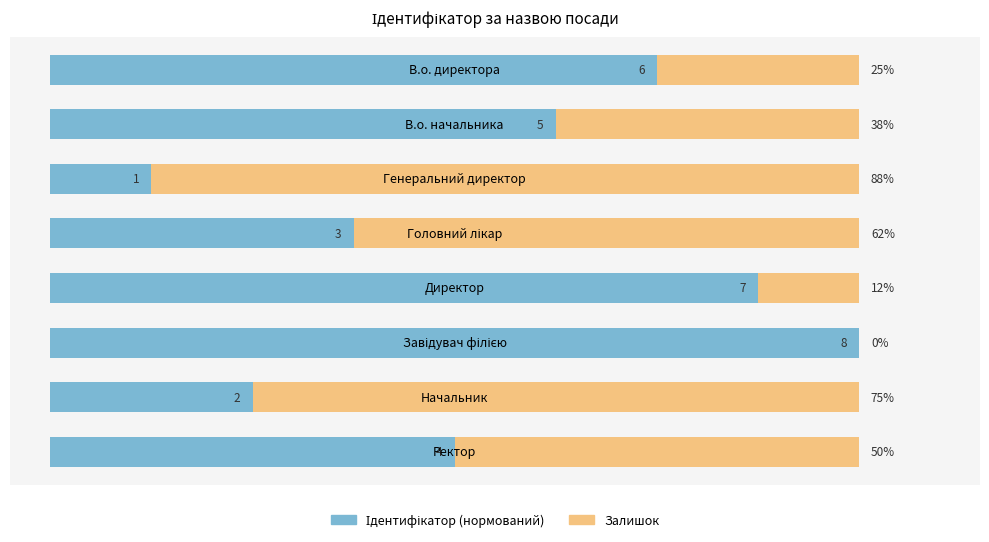

How many bars are there in each group?

2